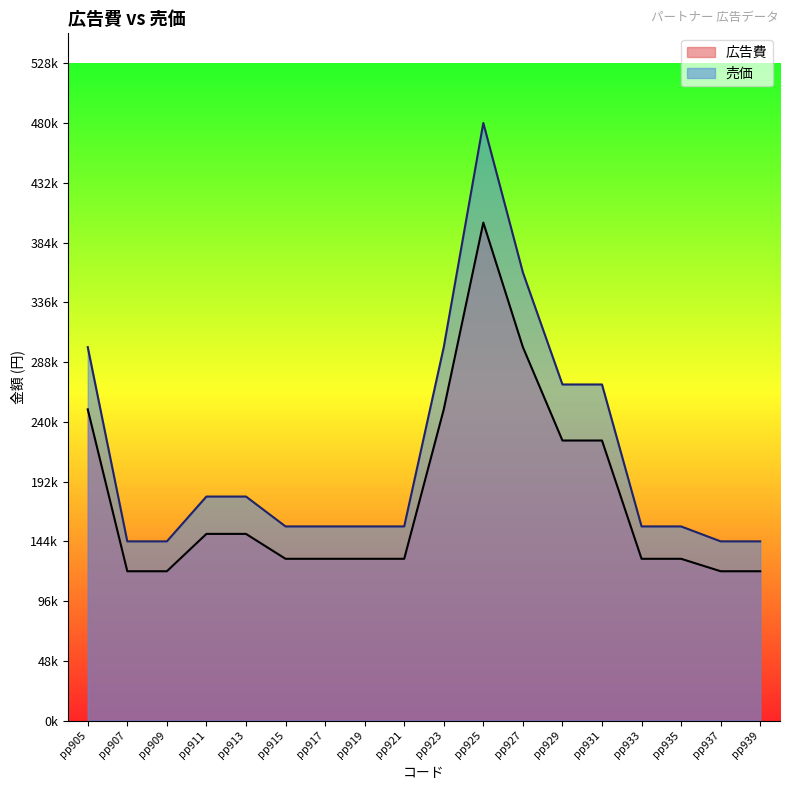

How many data points in 広告費 are less than 130000?

4